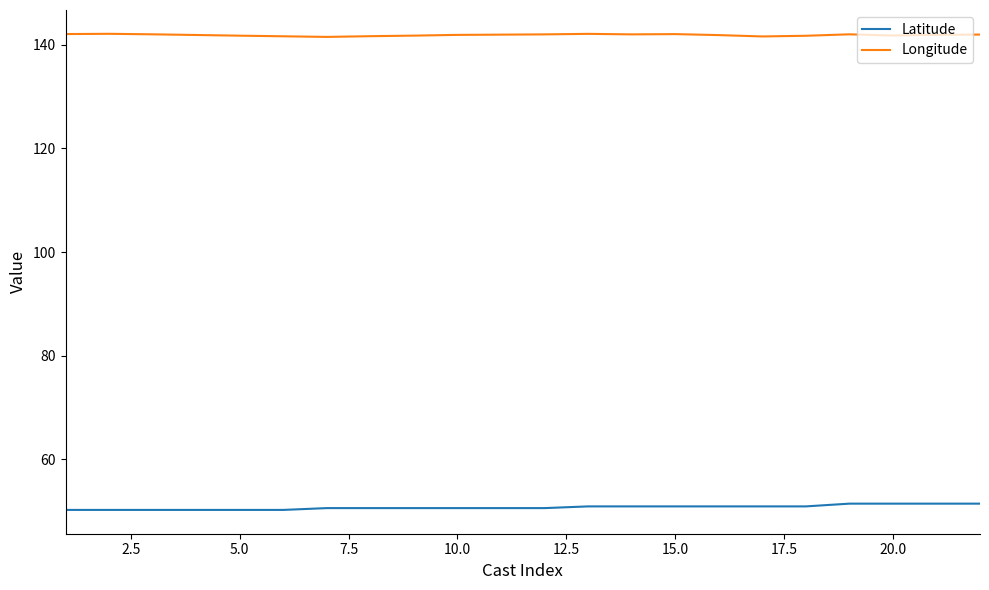

True or false: Latitude and Longitude cross at least once.

False